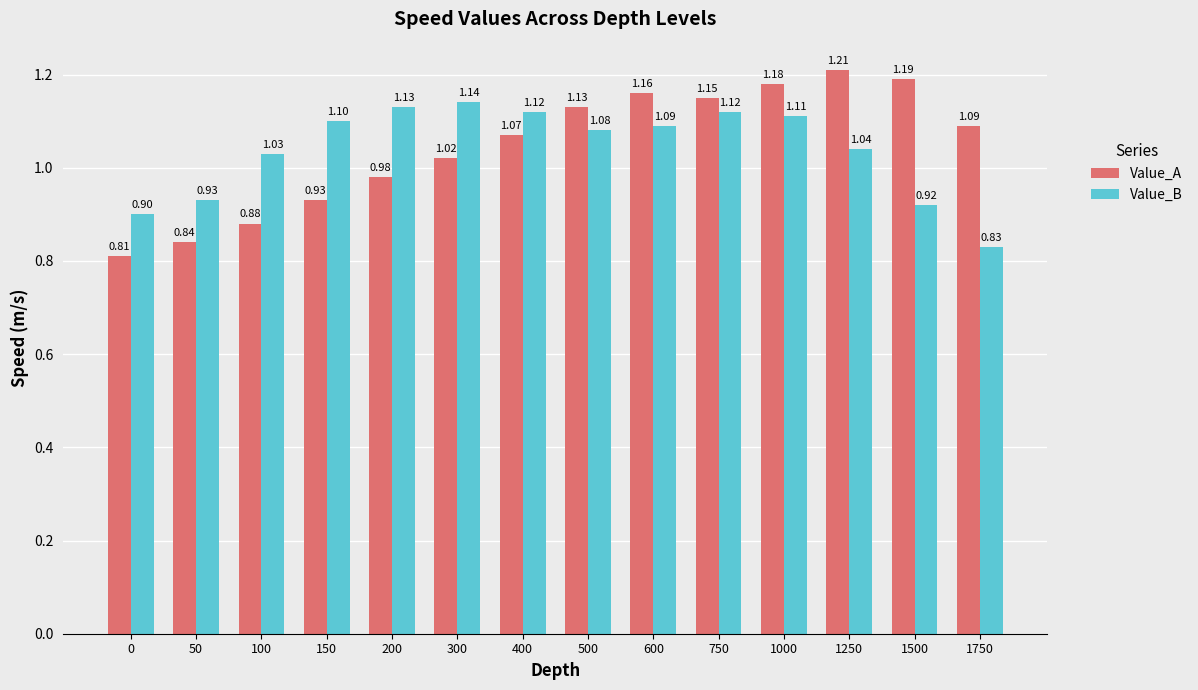

The value of Value_A at 750 is 1.7. True or false?

False